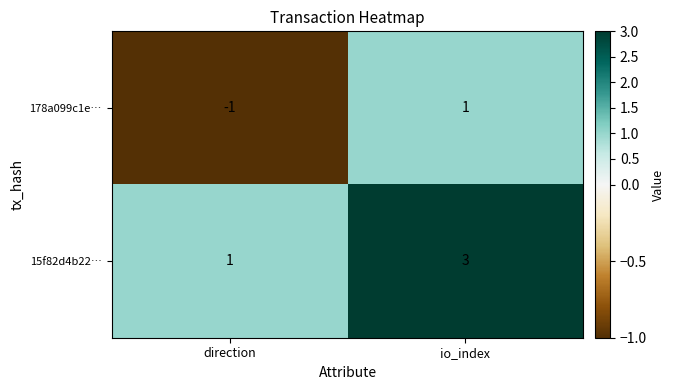

The 178a099c1e… series shows 2 at io_index. True or false?

False